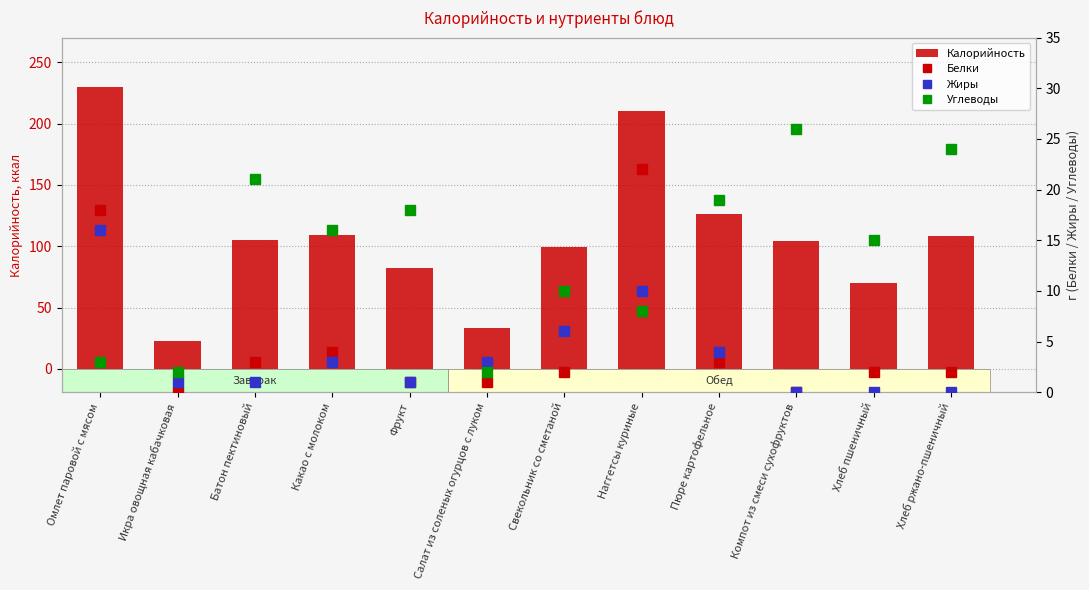

What is the average value of the Углеводы series?

14